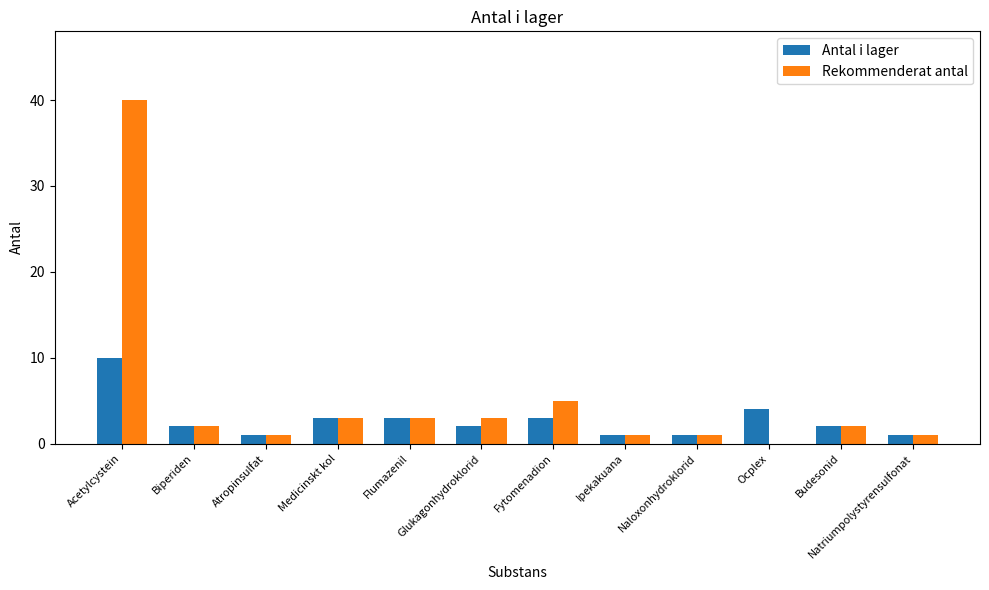

Is it true that Antal i lager equals 5 at Medicinskt kol?

False